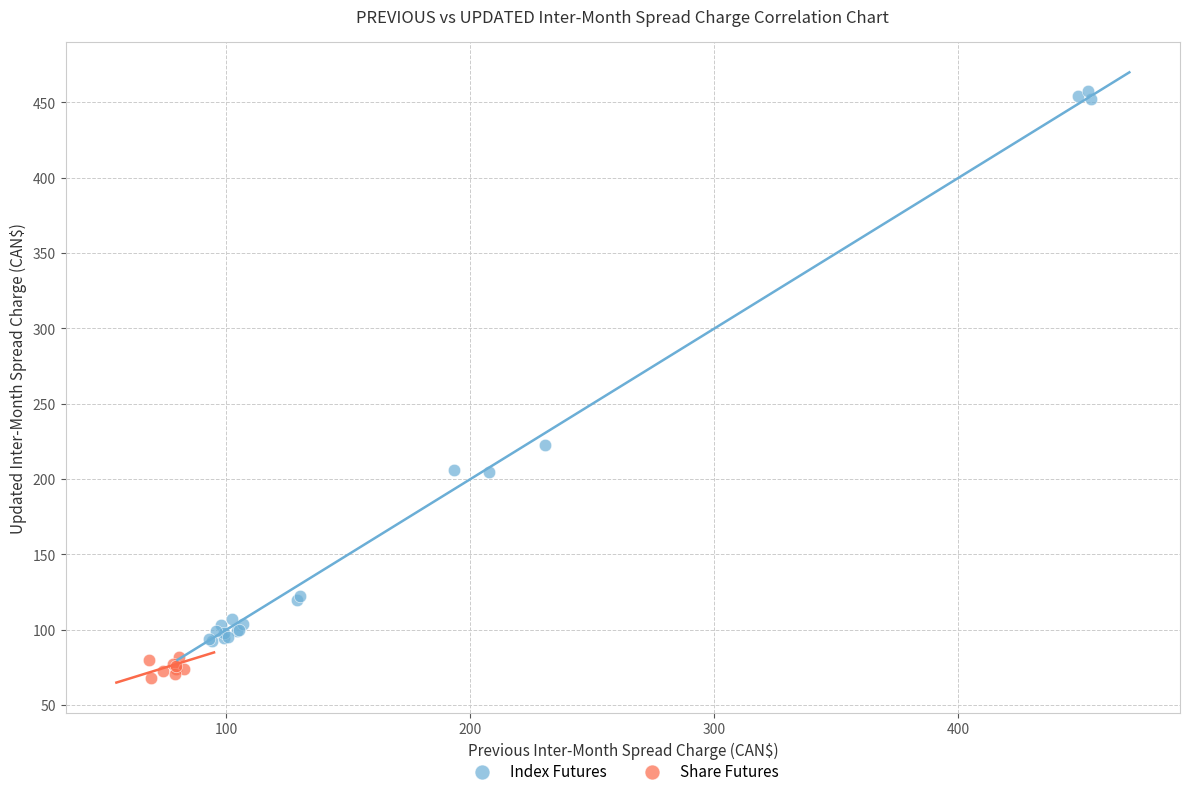

Which series has the largest Y range (max minus min)?

Index Futures